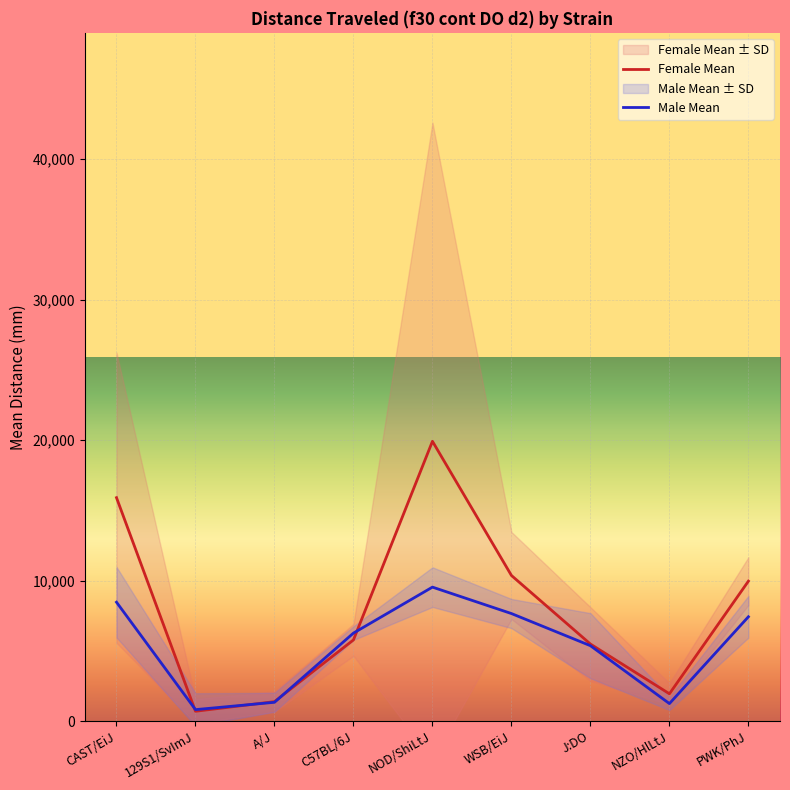

List the series in order of their overall mean, highest first.

Female Mean, Male Mean